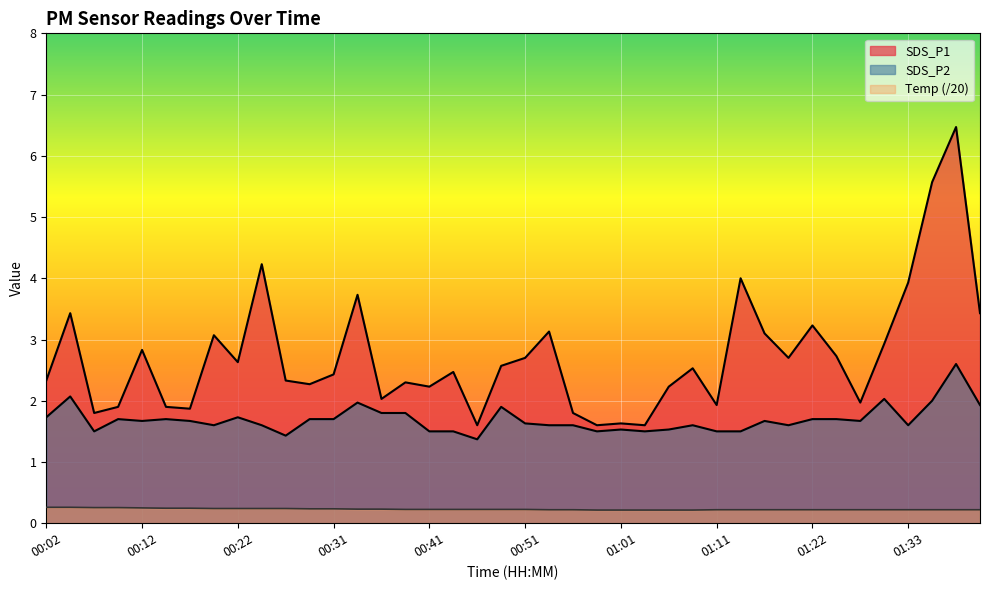

True or false: SDS_P1 has more than 1 interior local peaks.

True